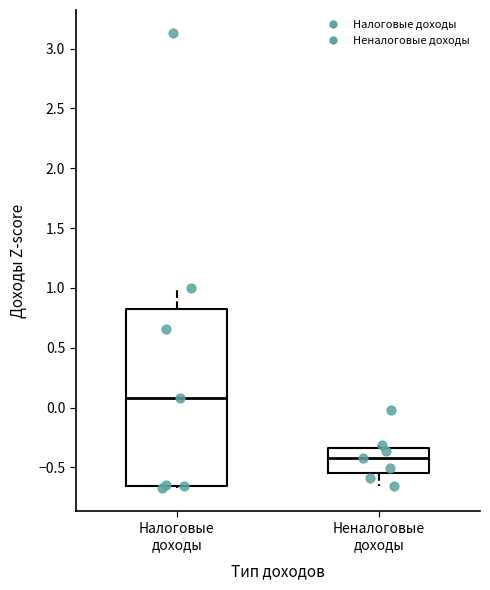

Where is the lower edge of the box for Налоговые доходы on the y-axis? The values are not printed on the chart, so give them approximately, as read against the axis.

-0.65